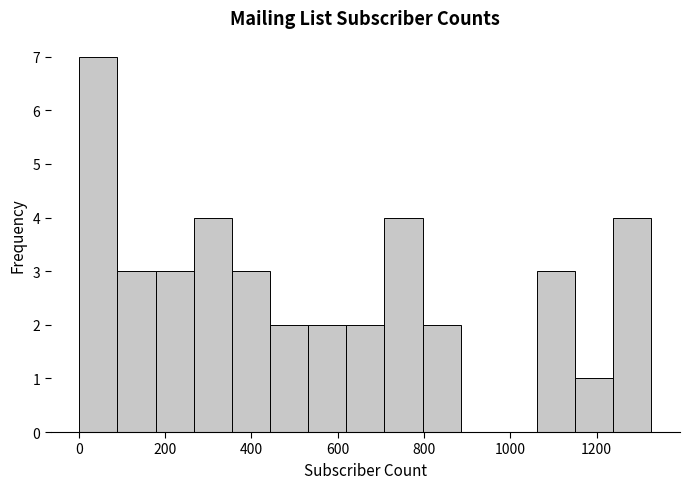

Reading left to right, list every bar in this chart as the range it spans on the x-axis followed by its height. Neither the bar edges nor the heights are printed on the chart, so give them approximately, as read against the axes.

0 to 80: 7
80 to 180: 3
180 to 260: 3
260 to 360: 4
360 to 440: 3
440 to 540: 2
540 to 620: 2
620 to 700: 2
700 to 800: 4
800 to 880: 2
880 to 980: 0
980 to 1060: 0
1060 to 1160: 3
1160 to 1240: 1
1240 to 1320: 4